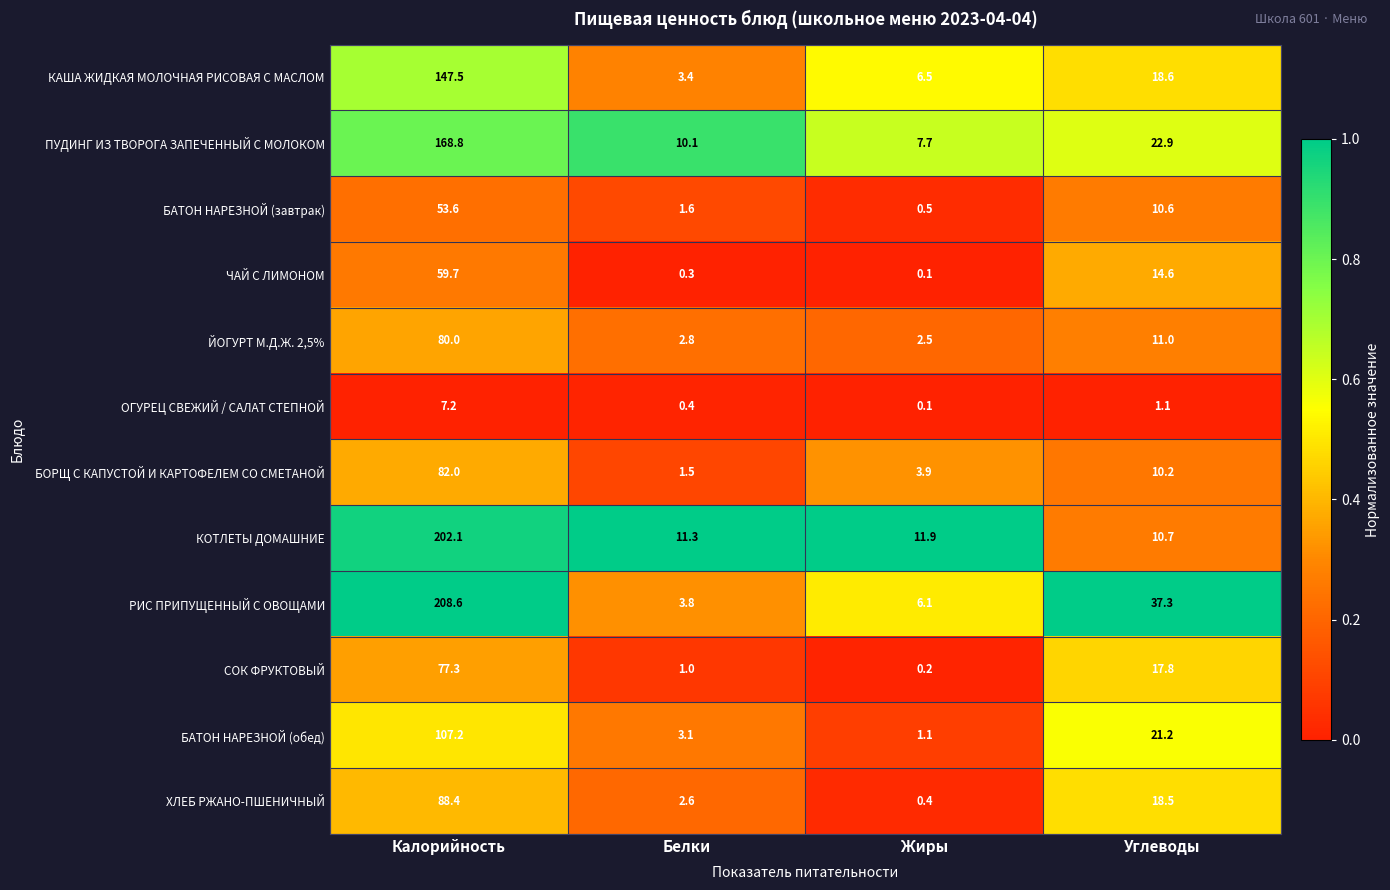

What is the sum of the БАТОН НАРЕЗНОЙ (обед) values at Жиры and Углеводы?

22.3